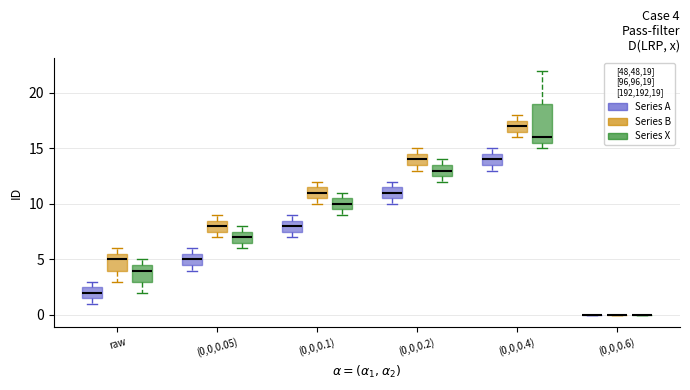

Which box is the tallest, from its lower edge to its upper edge?

(0,0,0.4) (Series X)